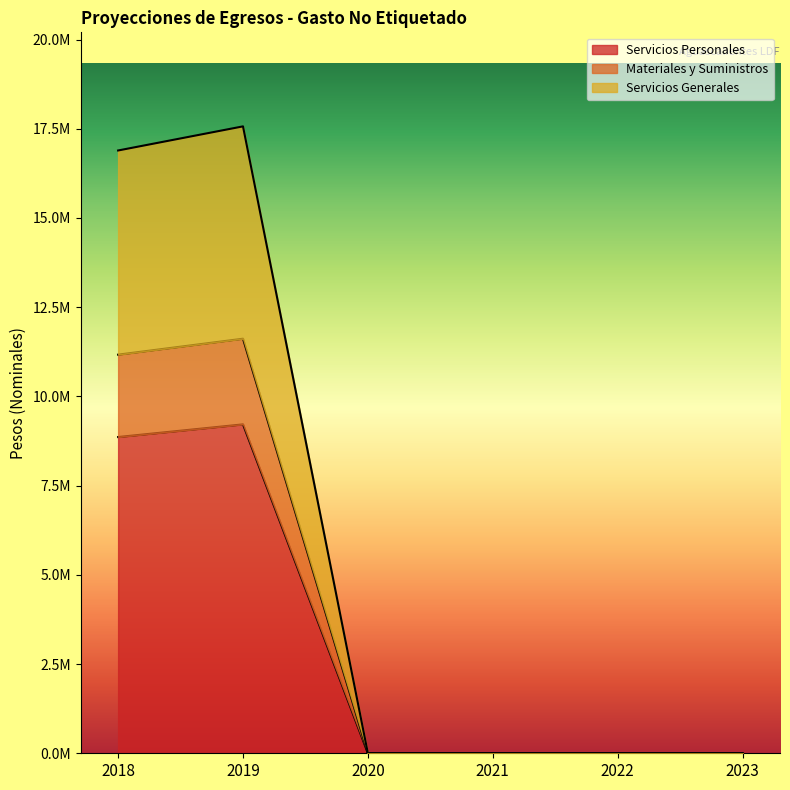

At which label does Servicios Generales reach its minimum?

2020